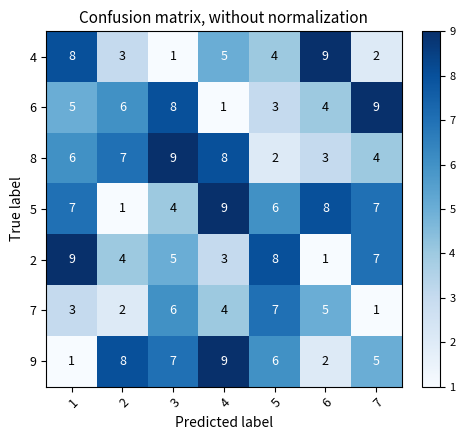

Where is 4 nearest to the value 5?

4